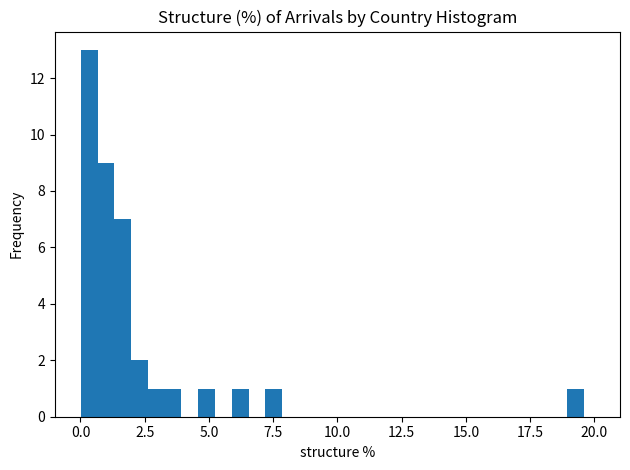

Around what value on the x-axis is the tallest bar? Give the approximate position of its centre, as read against the axis.

0.5